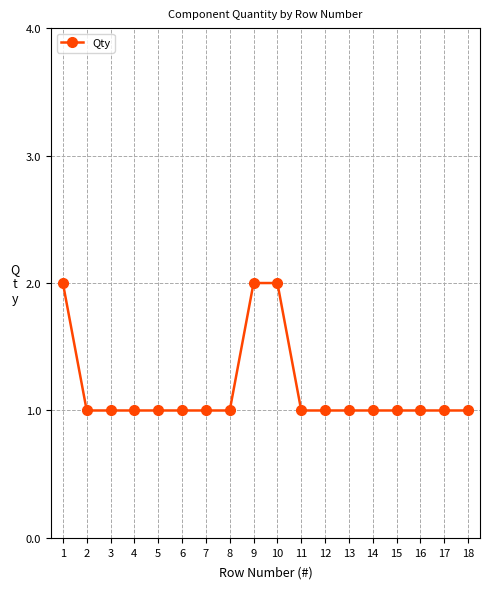

Is this an area chart (filled region under the line)?

No